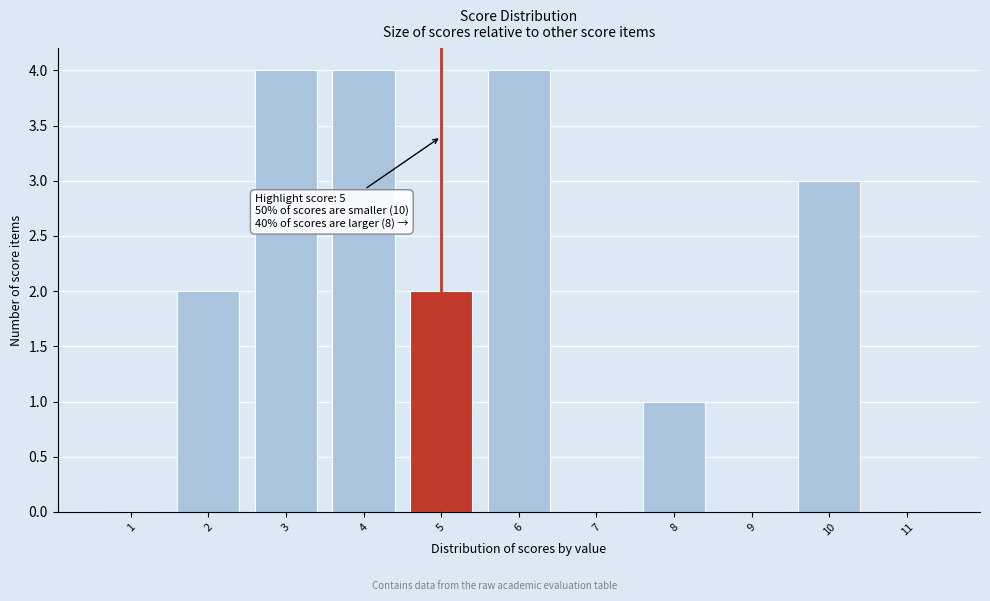

Reading right to left, list all the values displayed in this chart.

11=0	10=3	9=0	8=1	7=0	6=4	5=2	4=4	3=4	2=2	1=0